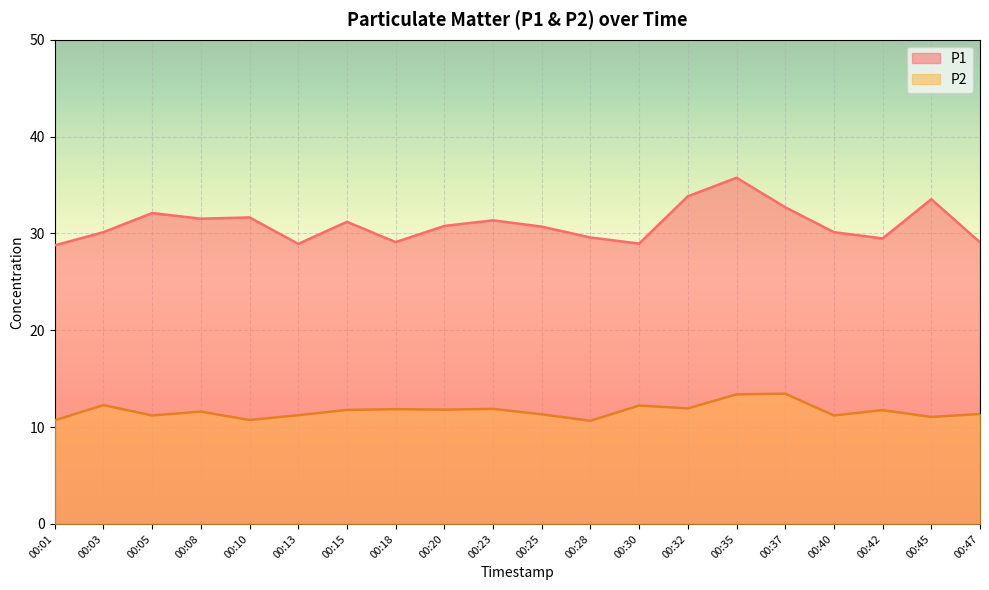

True or false: P1 and P2 cross at least once.

False